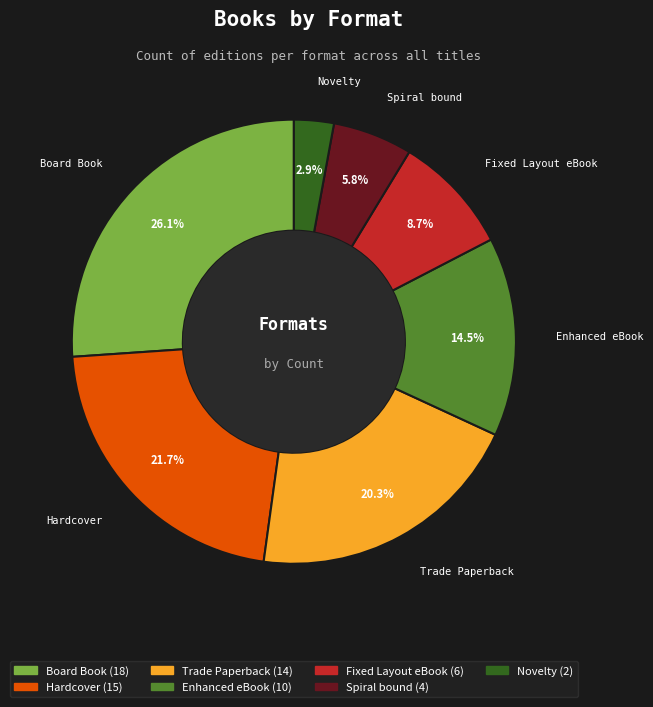

Rank the categories by value from highest to lowest.

Board Book, Hardcover, Trade Paperback, Enhanced eBook, Fixed Layout eBook, Spiral bound, Novelty